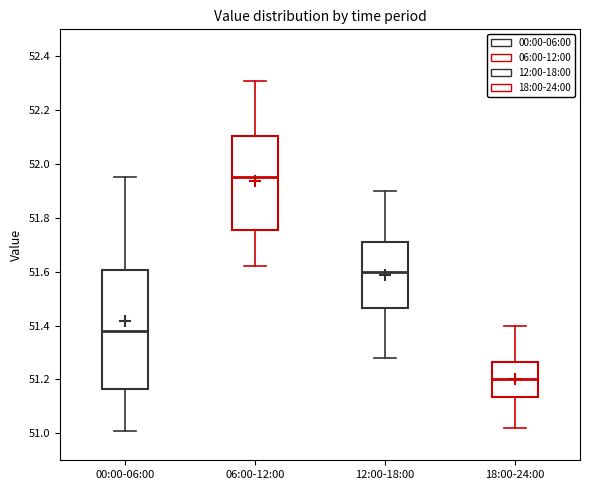

Where does the lower whisker of the box for 12:00-18:00 end on the y-axis? The values are not printed on the chart, so give them approximately, as read against the axis.

51.28